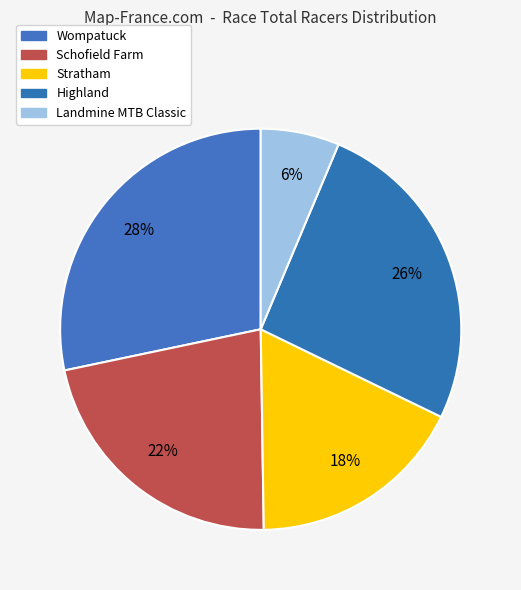

What is the ratio of the value at Landmine MTB Classic to the value at Highland?

0.2